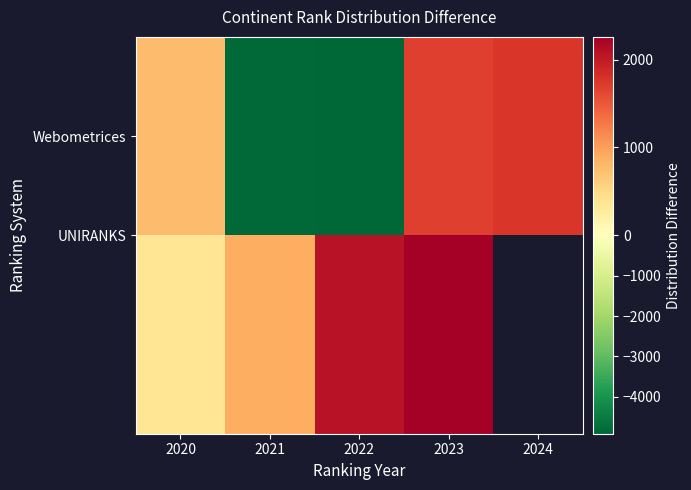

What is the minimum value for Webometrices?

-4915.6